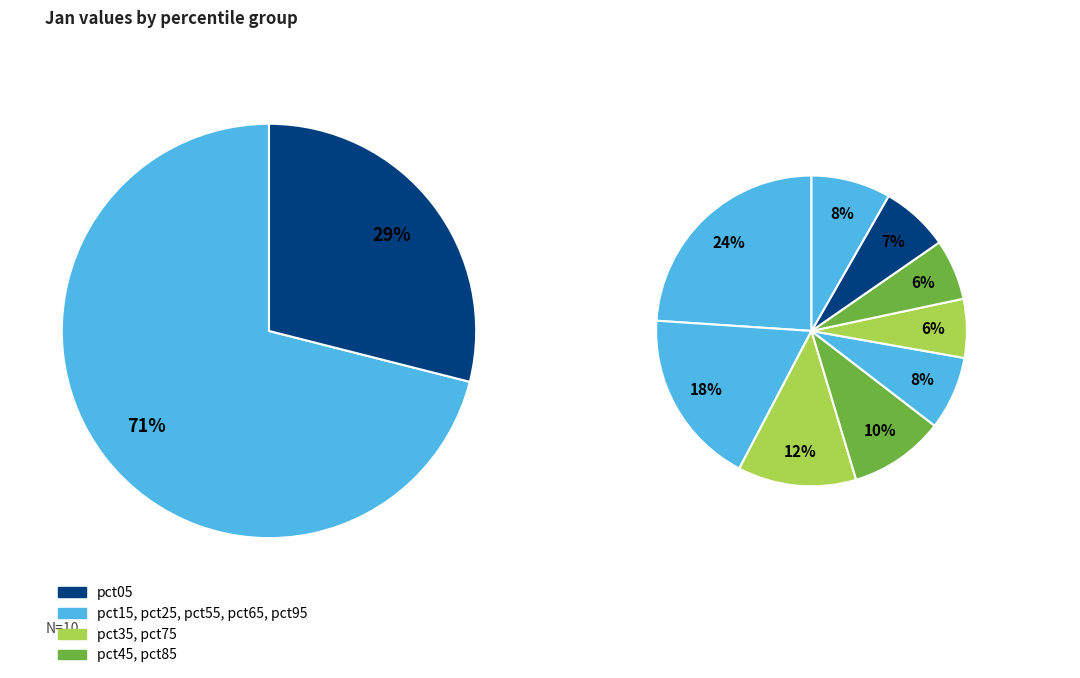

Does pct95 represent more than half of the total?

No